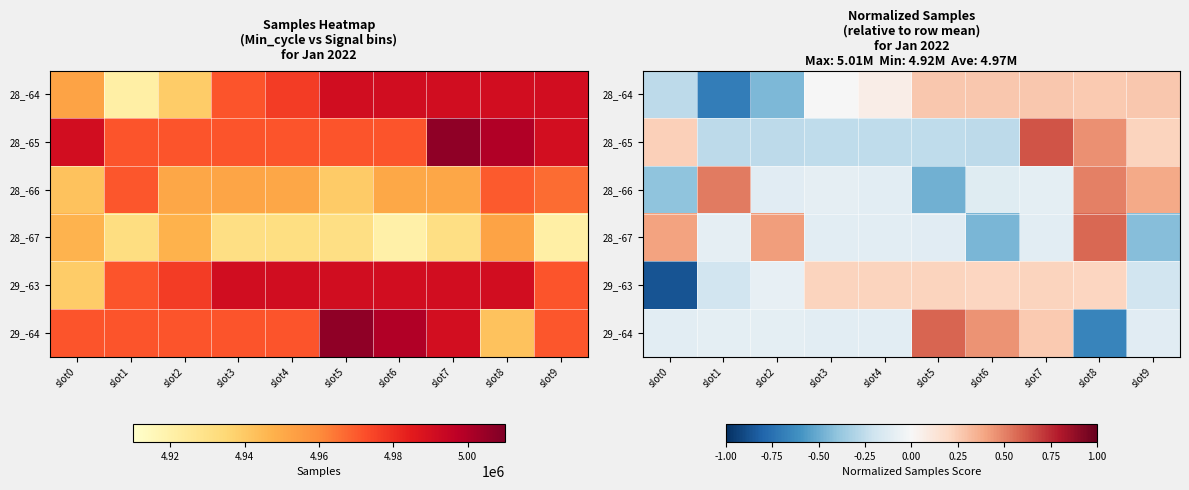

Where is 28_-64 nearest to the value 0?

slot3